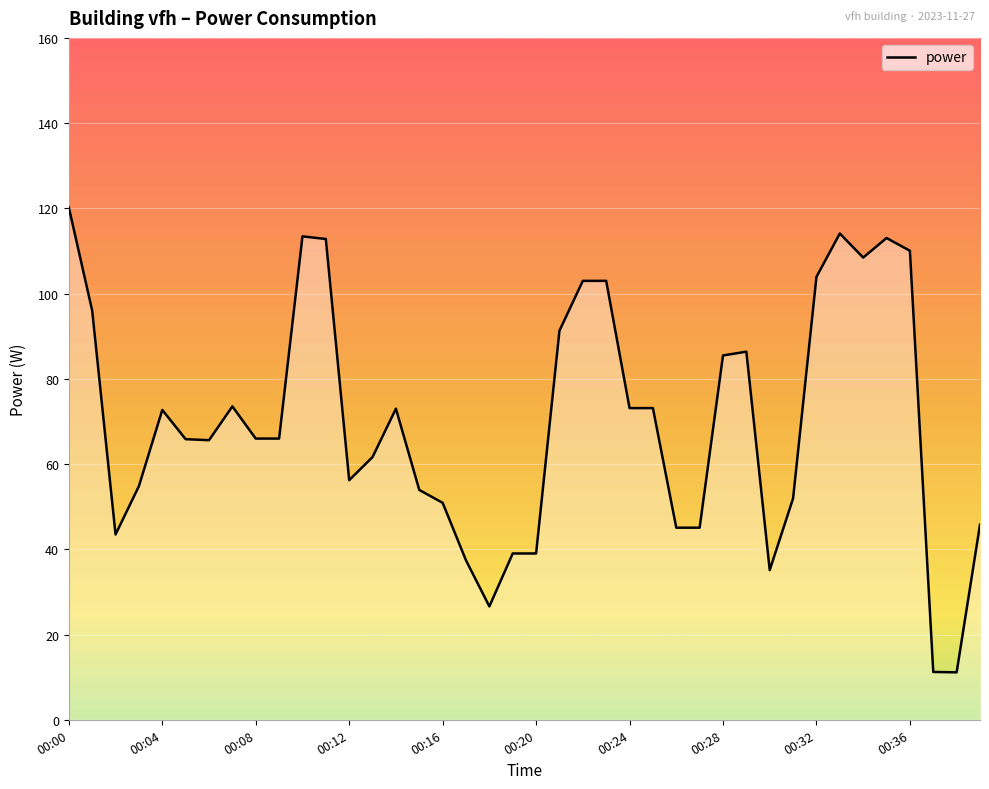

What is the maximum value shown in the chart?

120.2